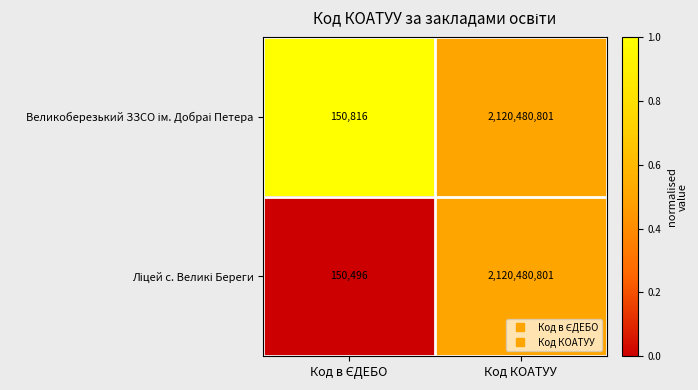

At which category is the sum across all series the highest?

Код КОАТУУ